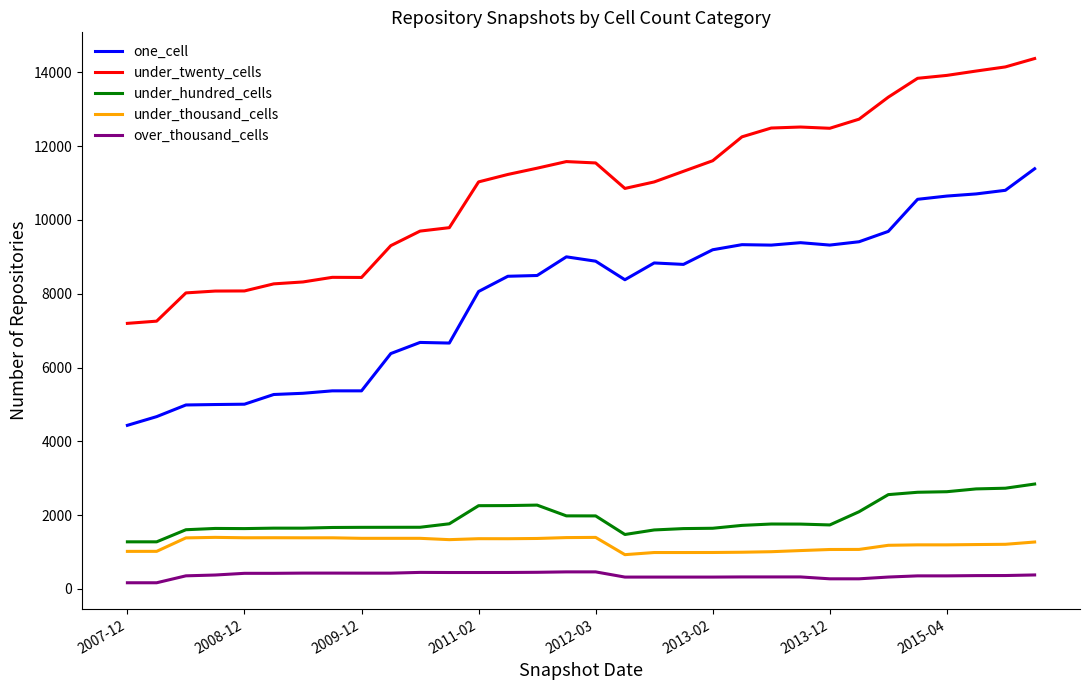

List the series in order of their peak value, highest first.

under_twenty_cells, one_cell, under_hundred_cells, under_thousand_cells, over_thousand_cells